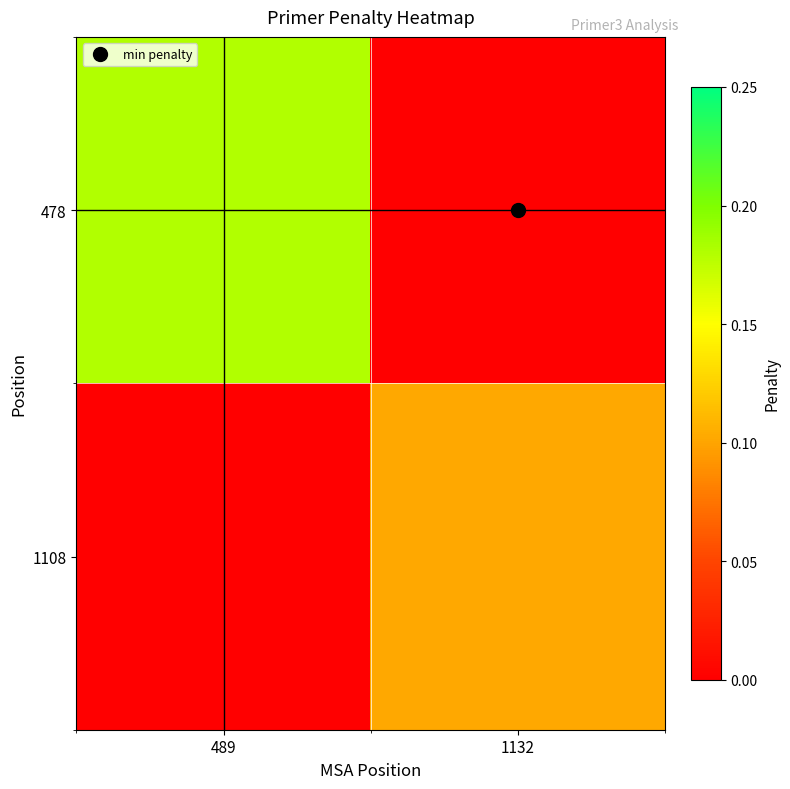

Reading left to right, transcribe all the data shown in this chart.

478: 489=0.2	1132=0.0
1108: 489=0.0	1132=0.1